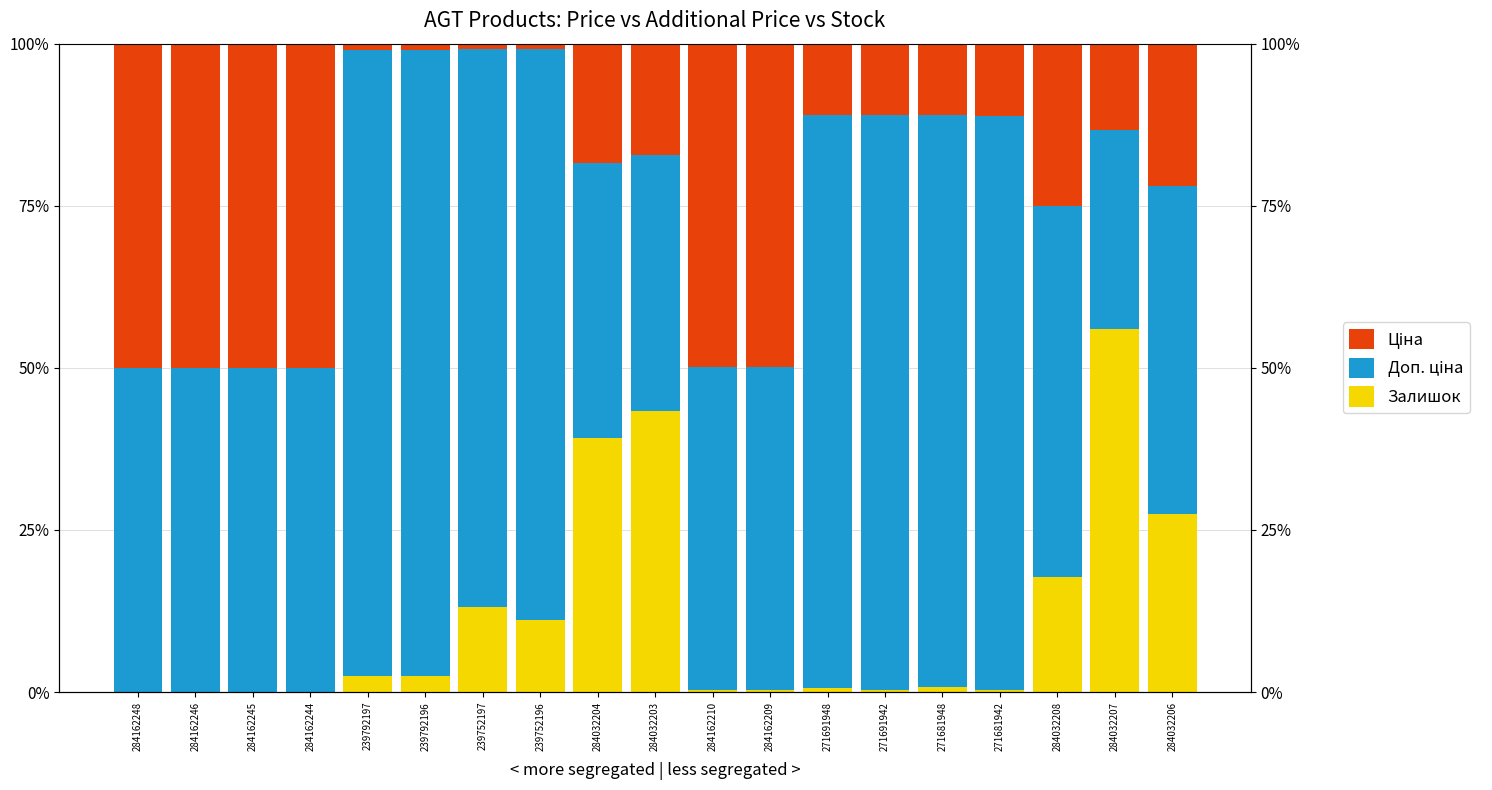

Which label corresponds to the largest value in the chart?

239792197